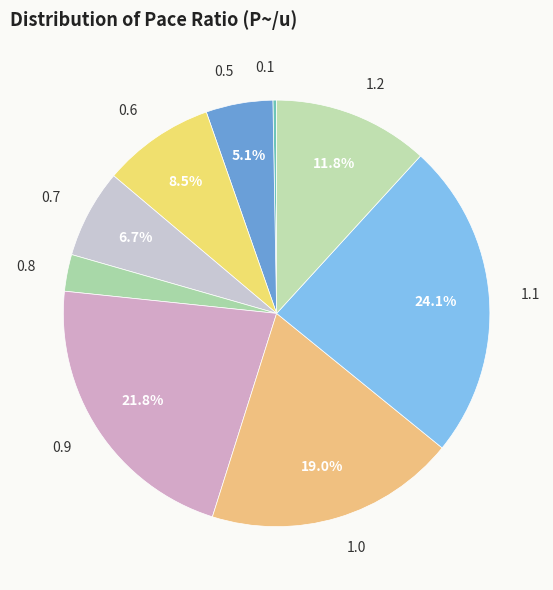

To the nearest percent, what is the combined percentage of 1.0 and 0.5?

24%